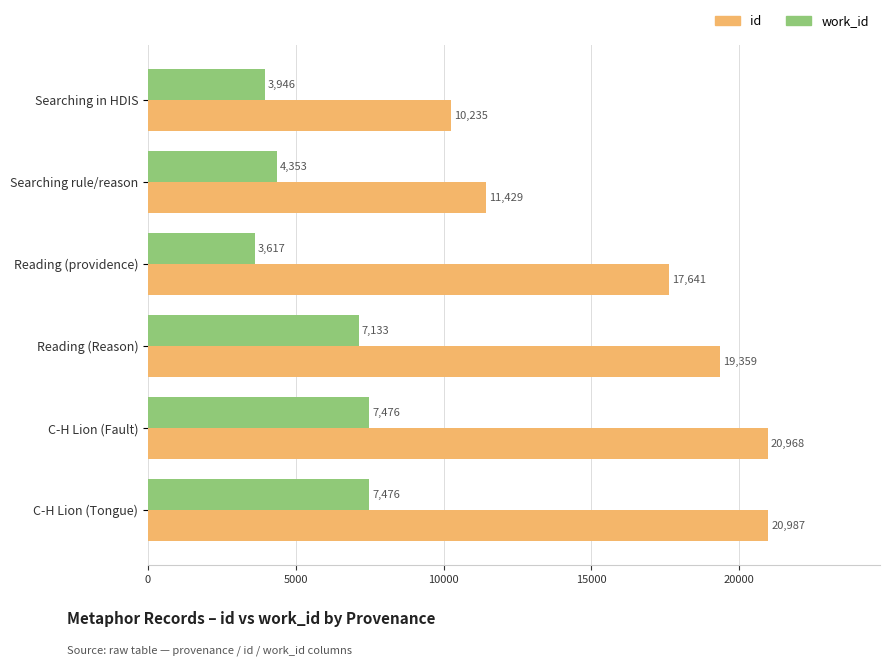

How many data points does each series have?

6